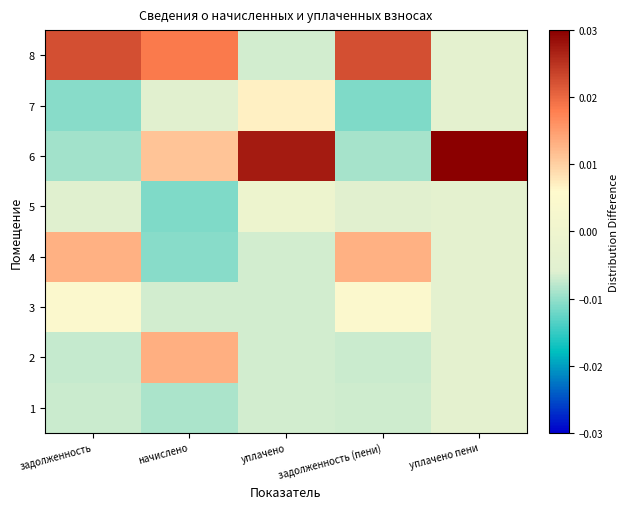

Which category has the highest value across all series?

уплачено пени